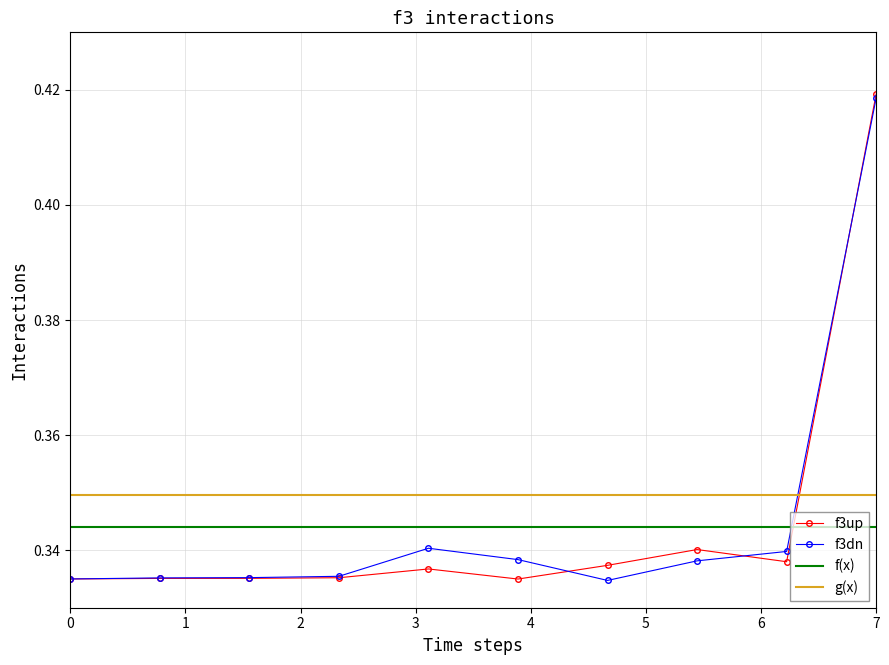

Count the f3dn values in the range 0 to 1.

10